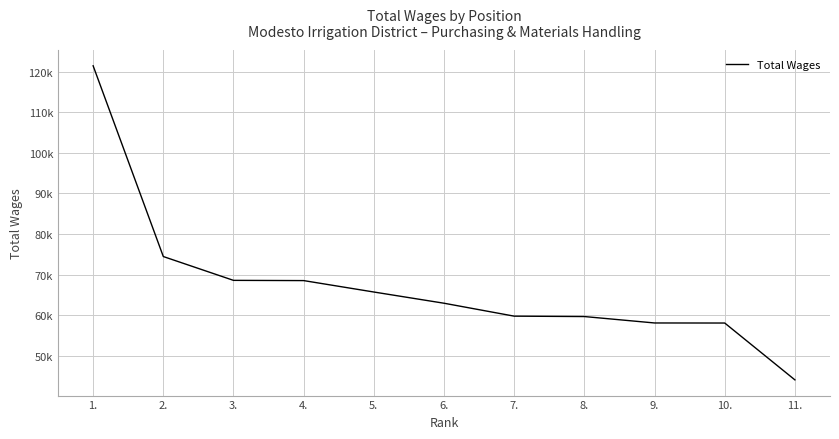

Does the chart display data point markers on the line(s)?

No